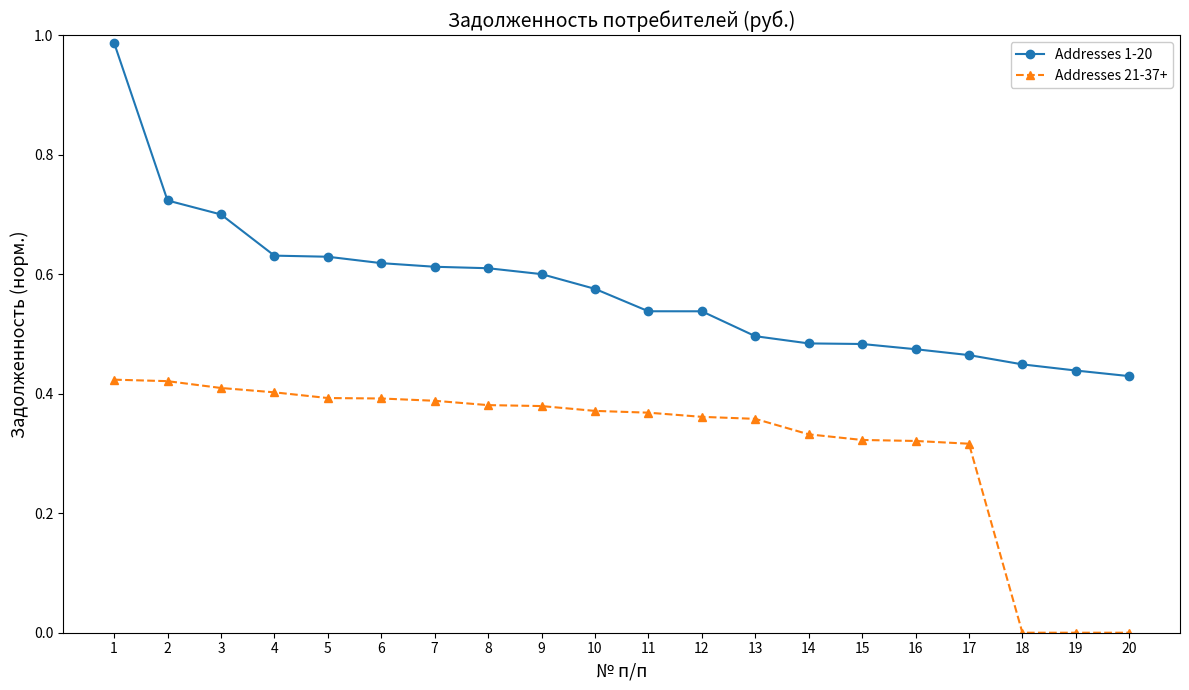

Which series has the largest total across all categories?

Addresses 1-20